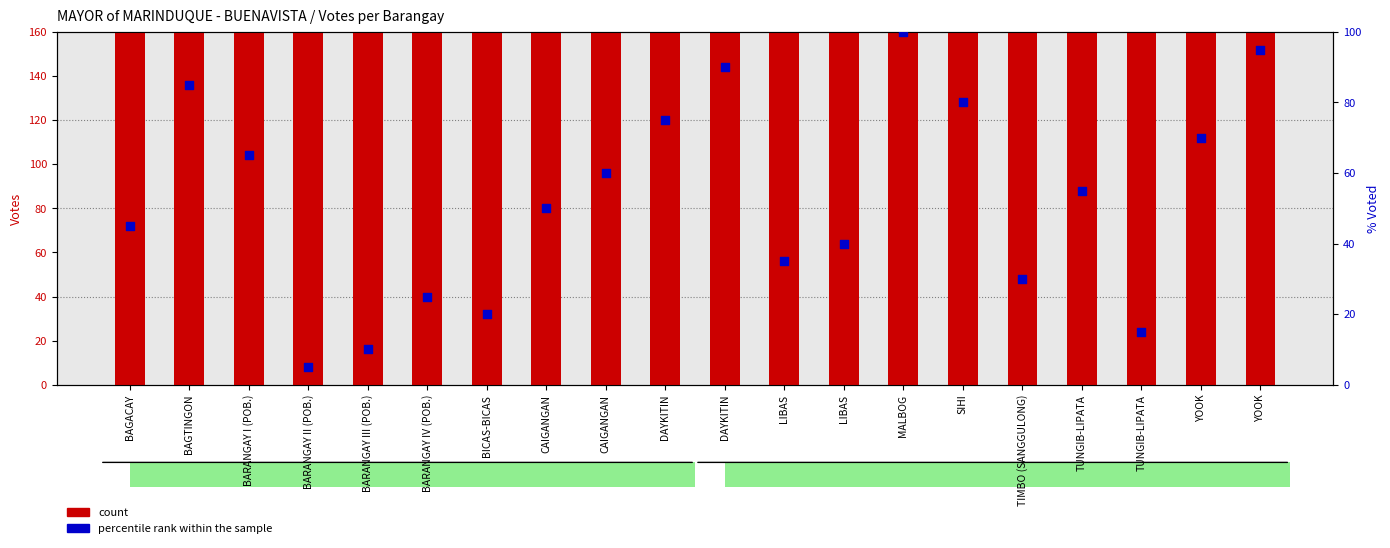

What are all the series names shown in the legend?

count, percentile rank within the sample